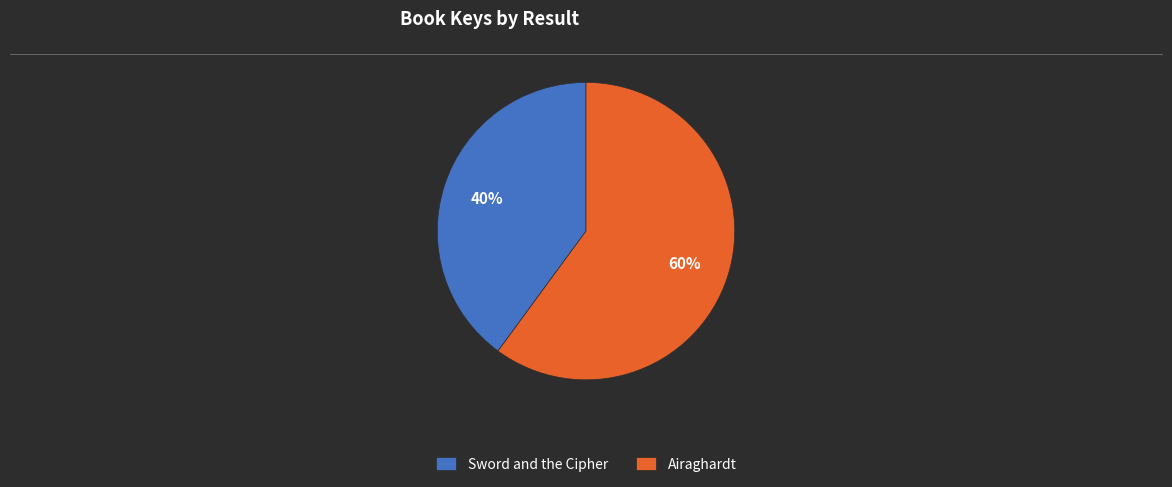

The Airaghardt slice represents 73% of the pie. True or false?

False